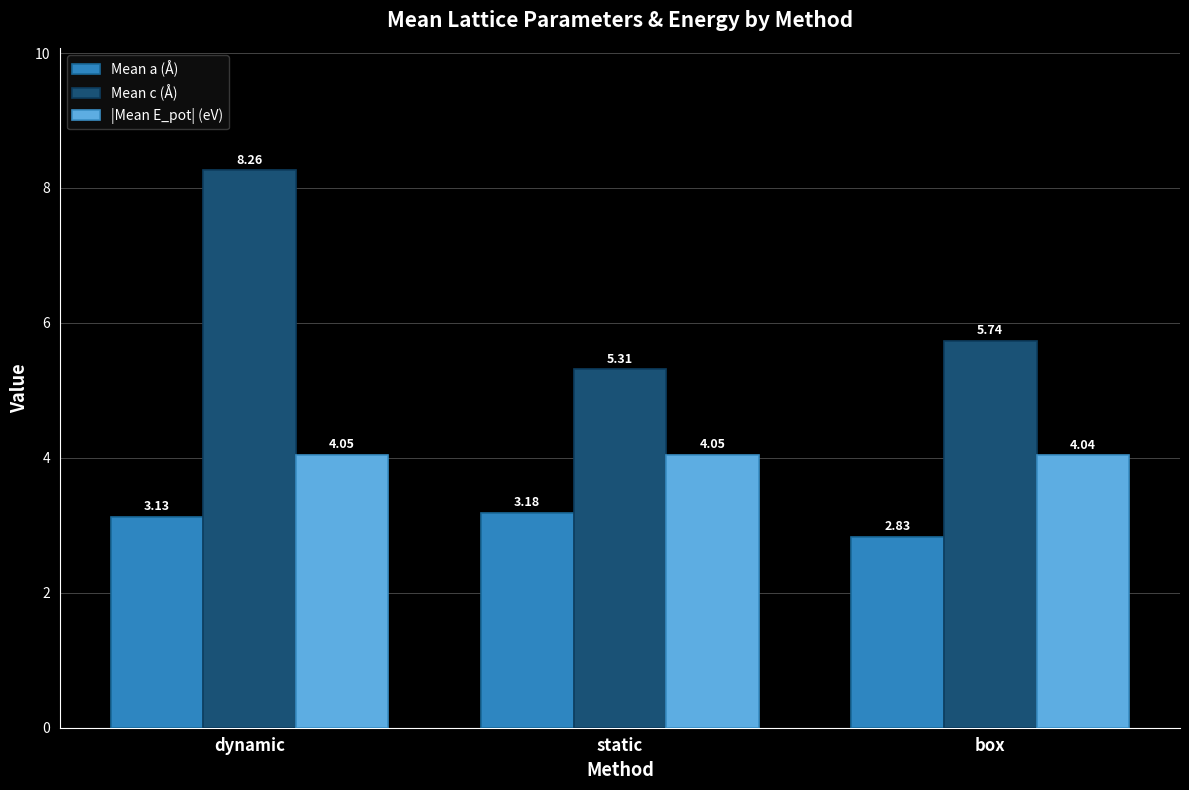

At dynamic, list the series in order from smallest to largest.

Mean a (Å), |Mean E_pot| (eV), Mean c (Å)